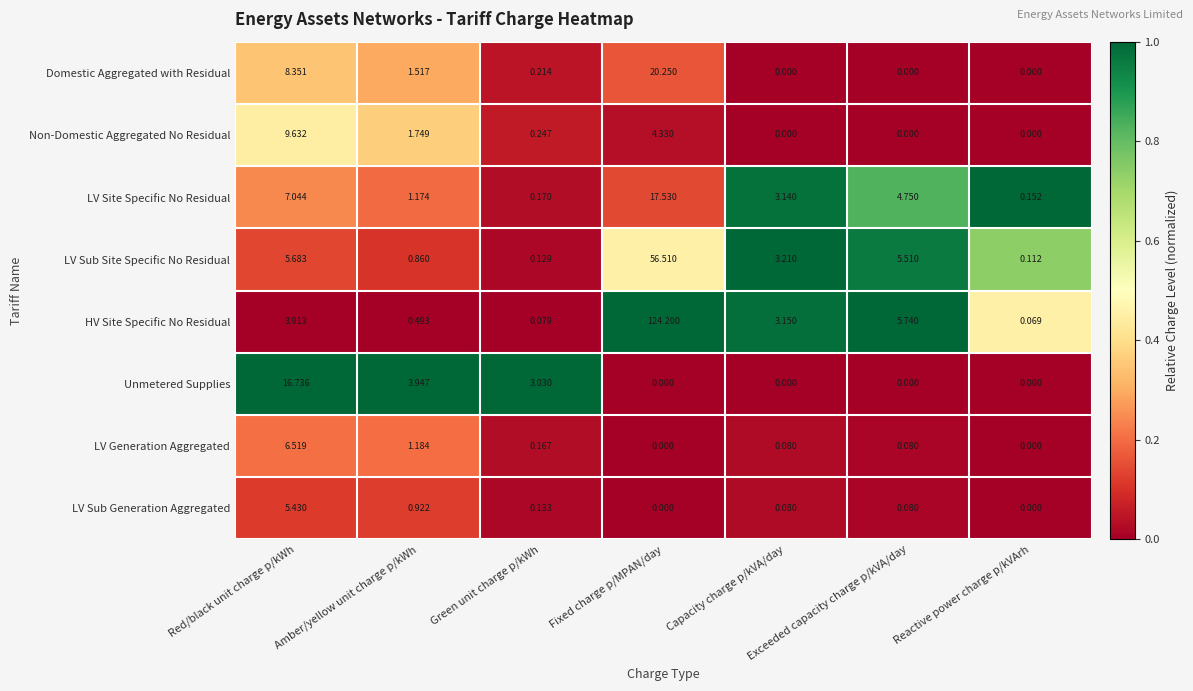

Between Red/black unit charge p/kWh and Reactive power charge p/kVArh, which series saw the biggest shift?

Unmetered Supplies